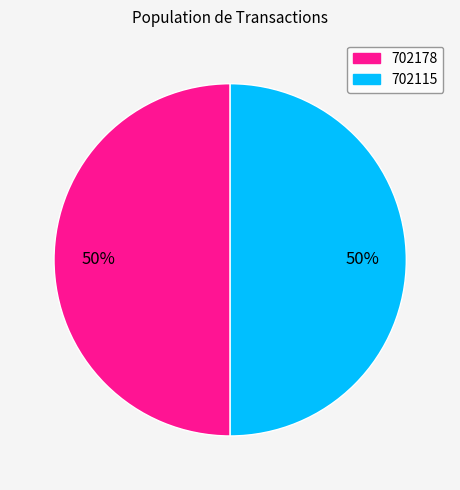

To the nearest percent, what is the average slice percentage?

50%